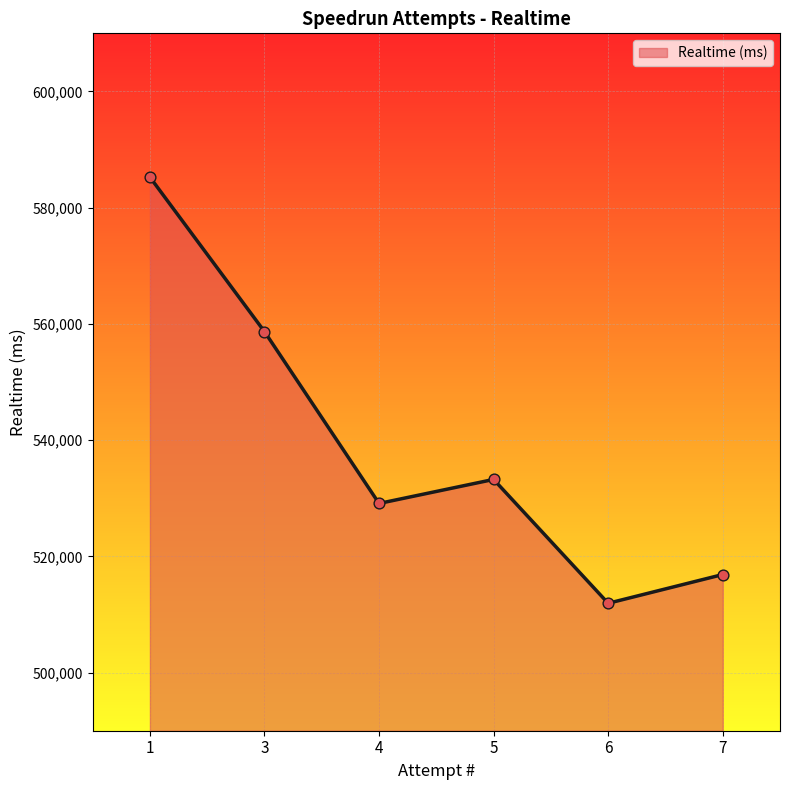

What is the change in value from 1 to 5?

-52014